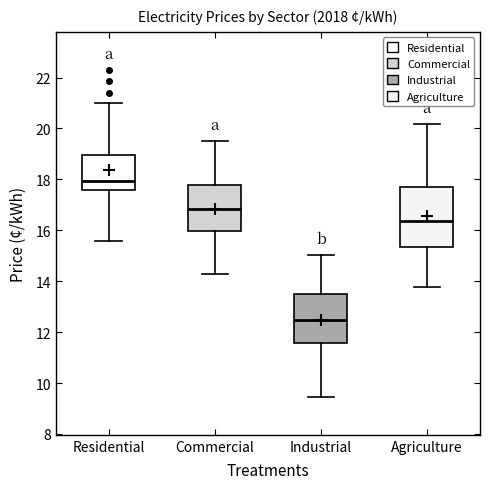

Which box is the tallest, from its lower edge to its upper edge?

Agriculture